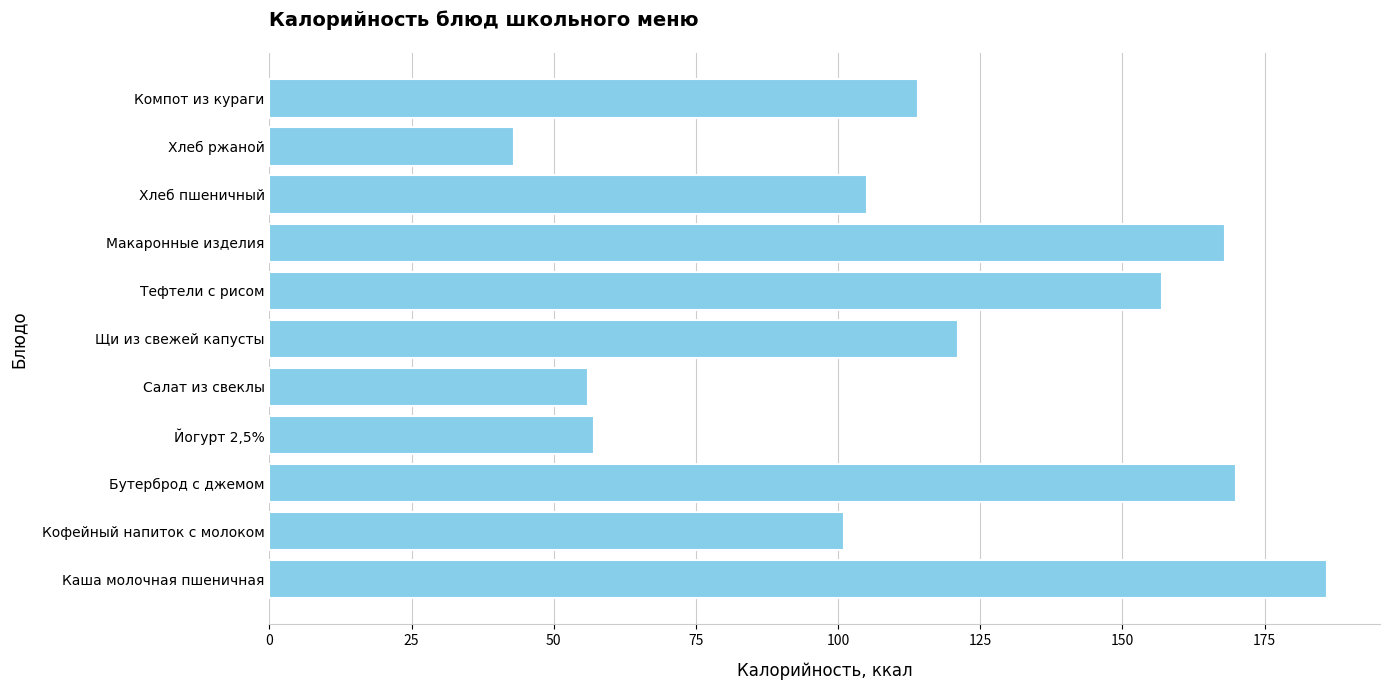

Is it true that the value at Йогурт 2,5% is 57?

True